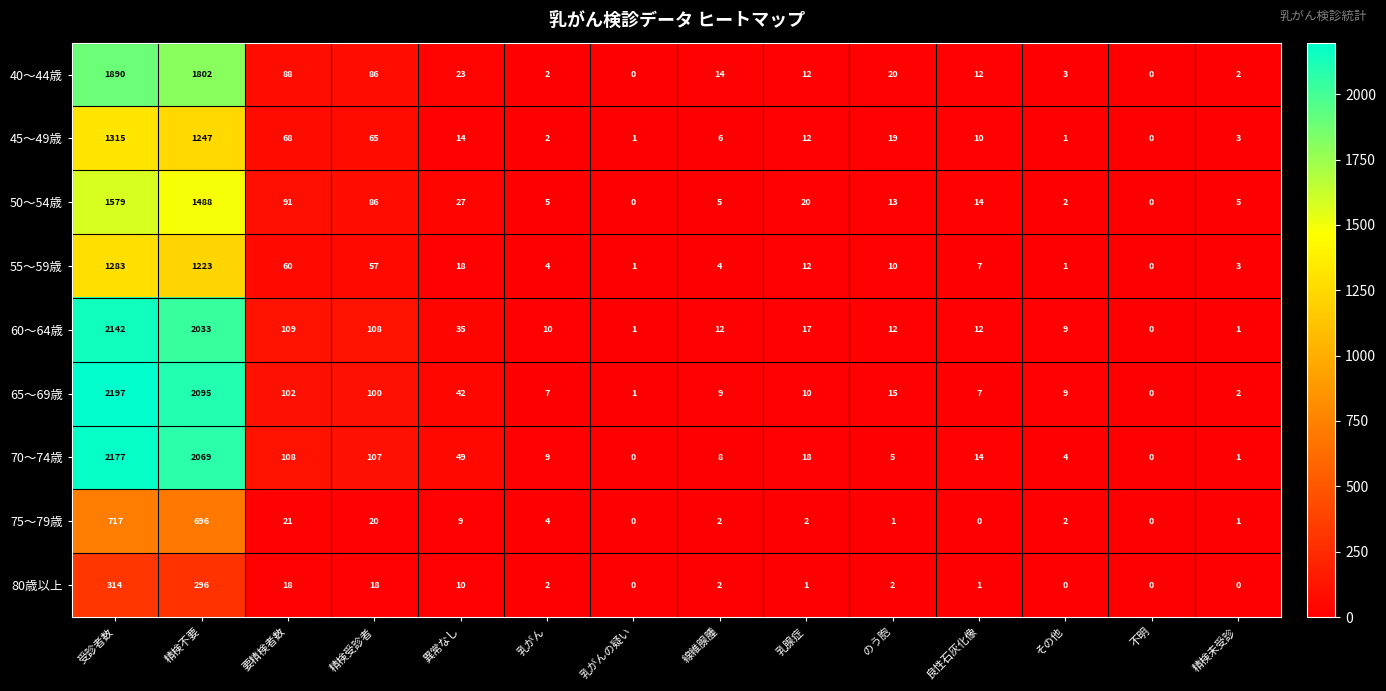

At how many categories does at least one series exceed 79?

4